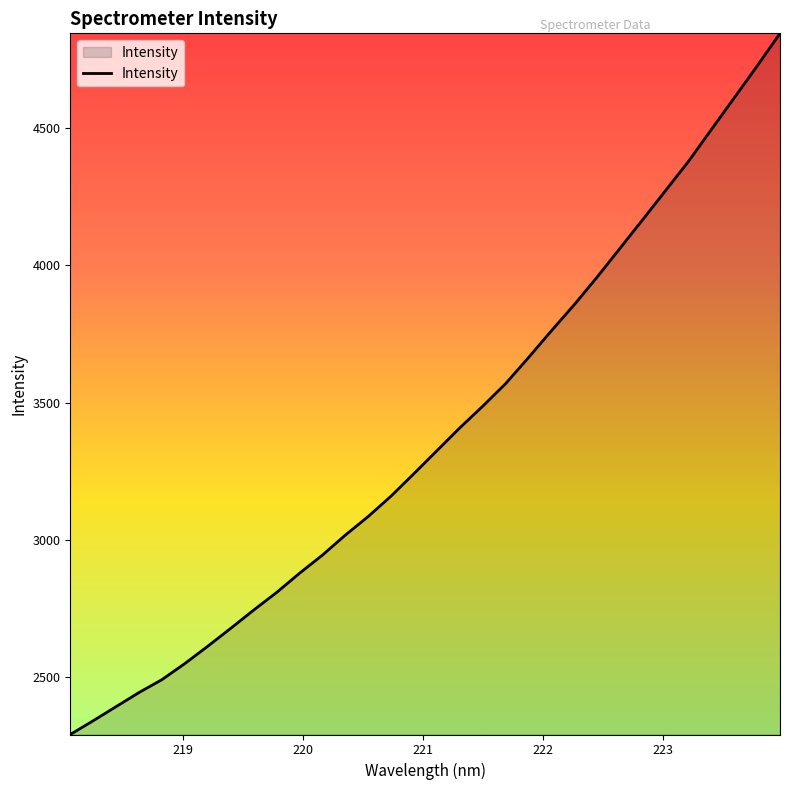

Does the chart display data point markers on the line(s)?

No